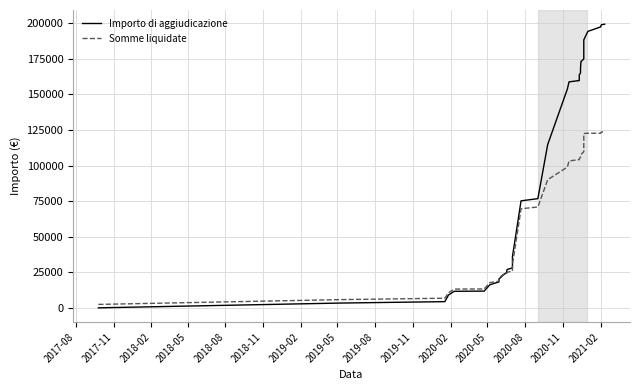

At how many categories does at least one series exceed 4424?

39